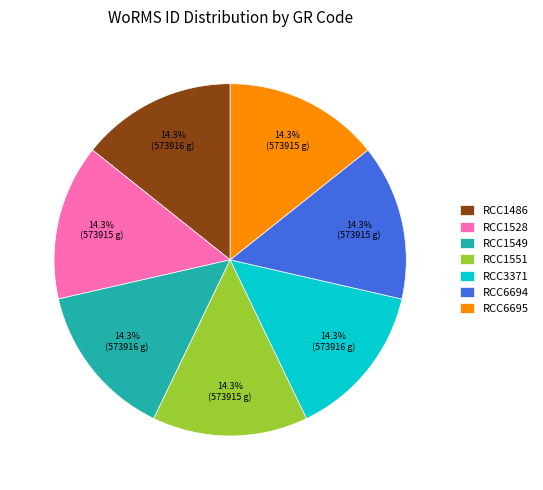

What is the ratio of the value at RCC1549 to the value at RCC1528?

1.0